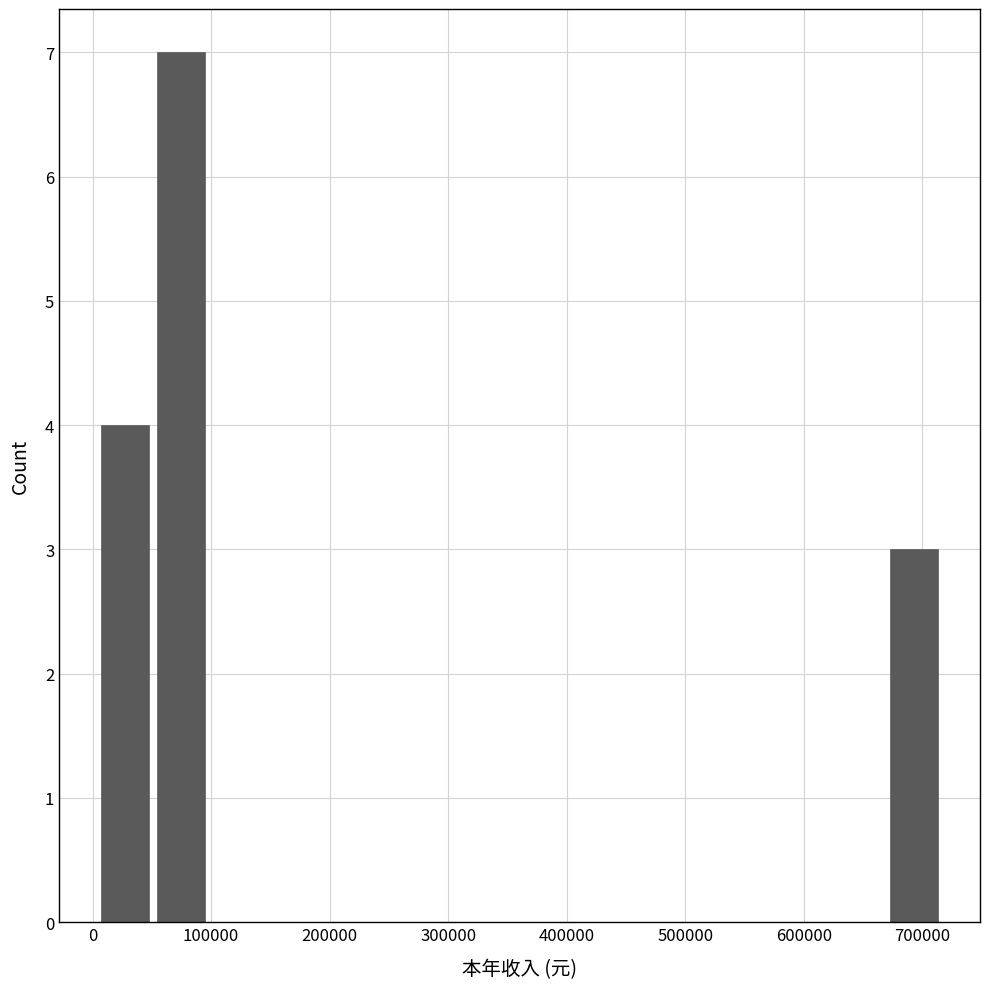

What is the height of the bar covering 670000 to 720000 on the x-axis? Neither the bar edges nor the heights are printed on the chart, so give them approximately, as read against the axes.

3